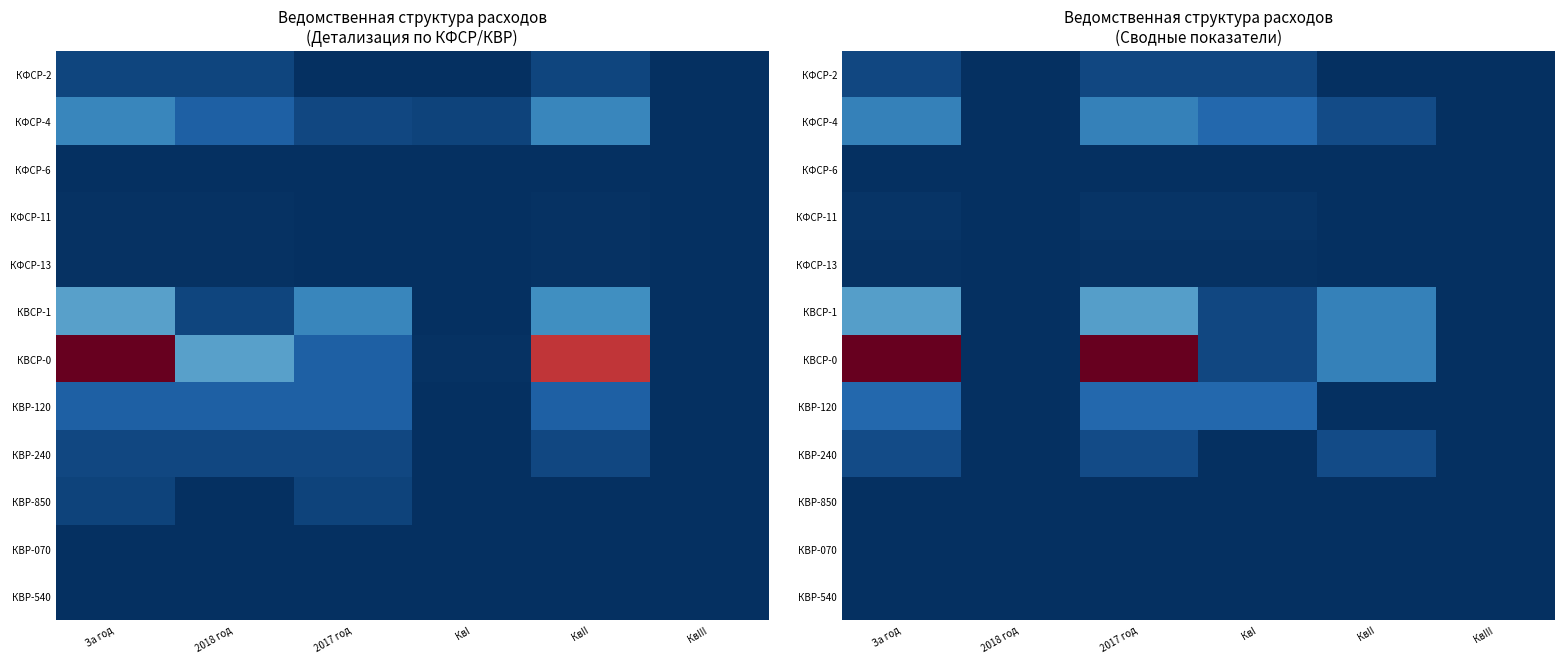

Which category has the highest value across all series?

За год